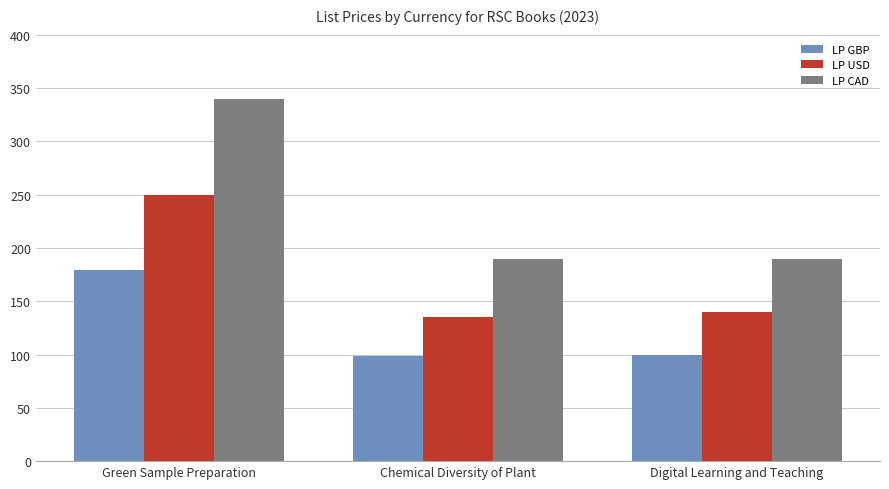

What value does the LP GBP series have at Green Sample Preparation?

179.0